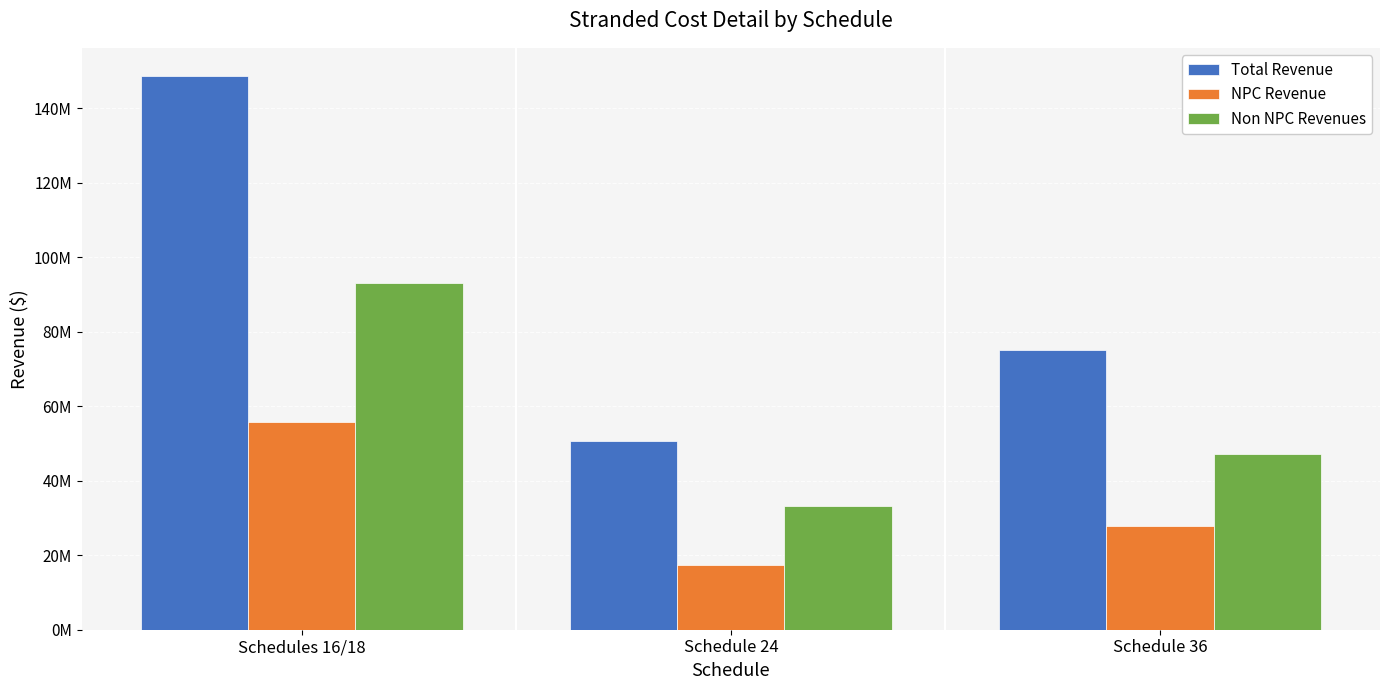

List the labels in order of NPC Revenue value, smallest first.

Schedule 24, Schedule 36, Schedules 16/18